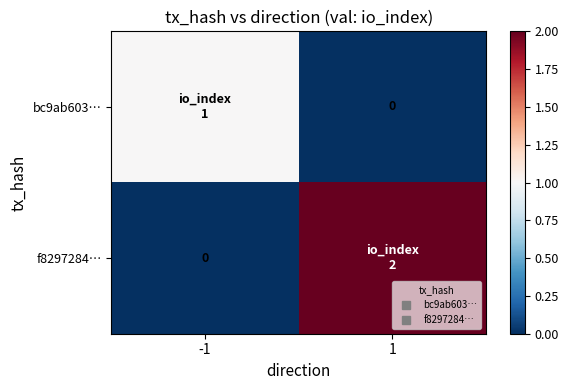

Is it true that bc9ab603… equals 1 at -1?

True